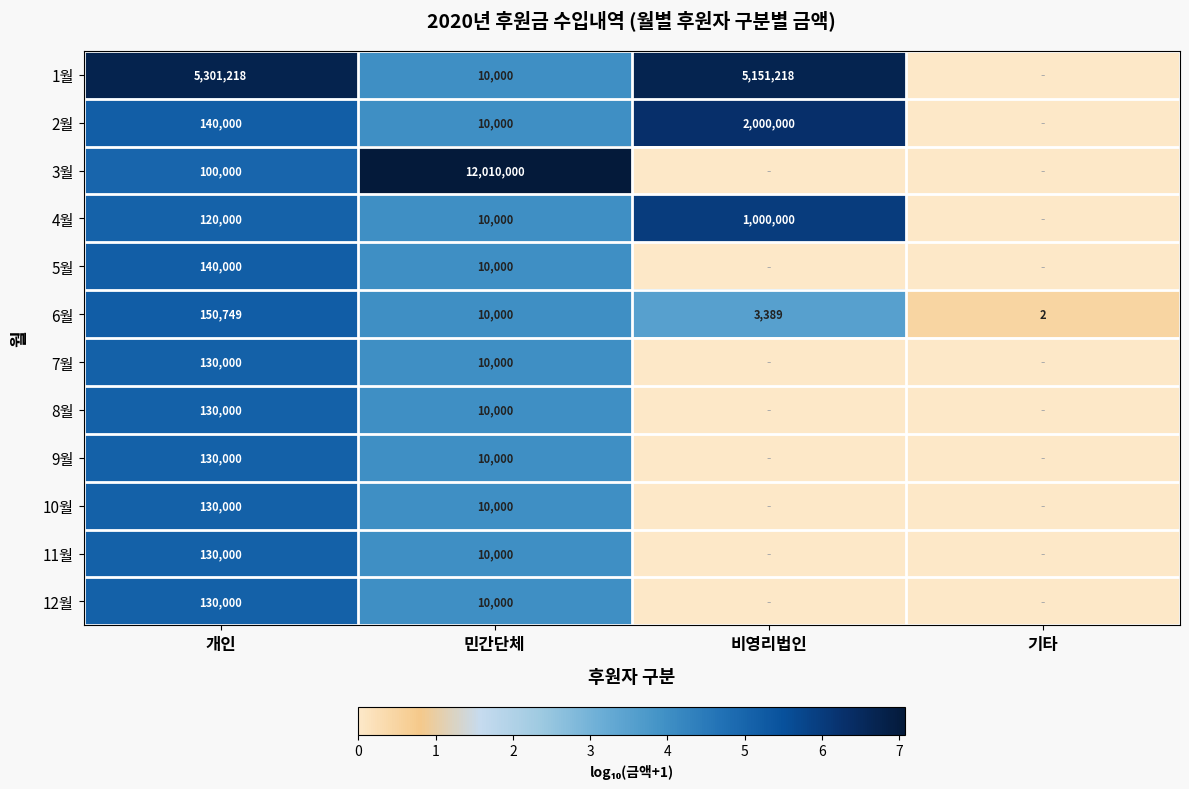

Which has a higher value, 민간단체 or 기타?

민간단체